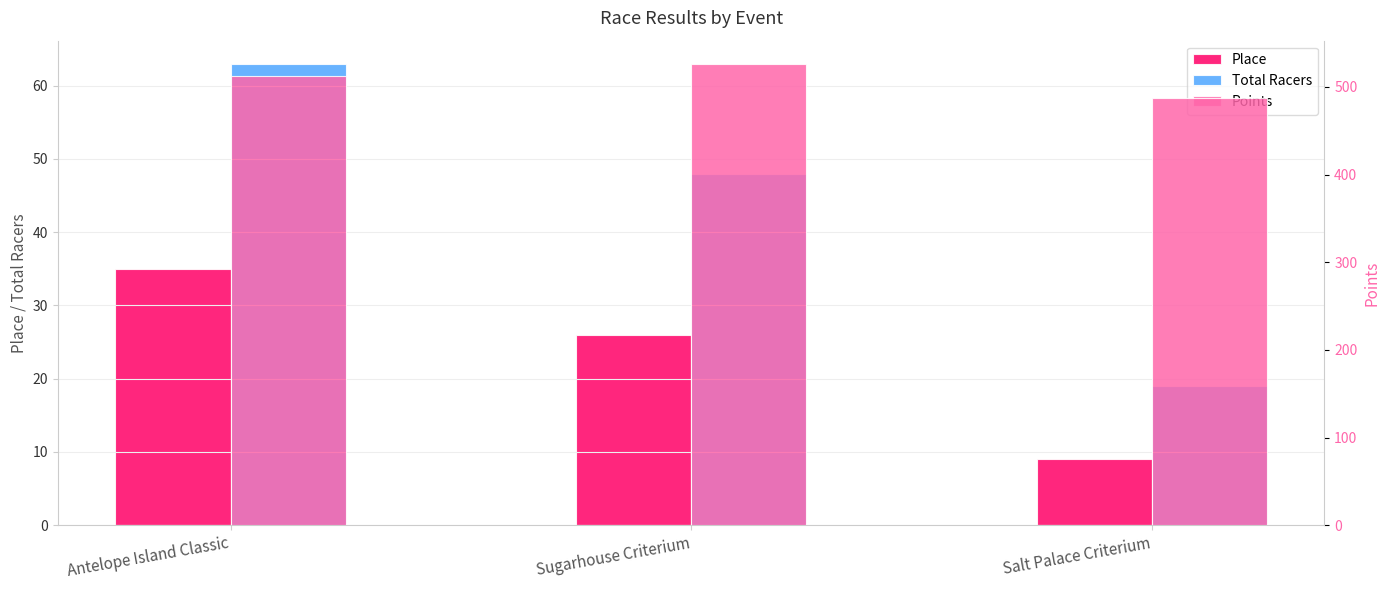

Between Salt Palace Criterium and Antelope Island Classic, which is larger?

Antelope Island Classic